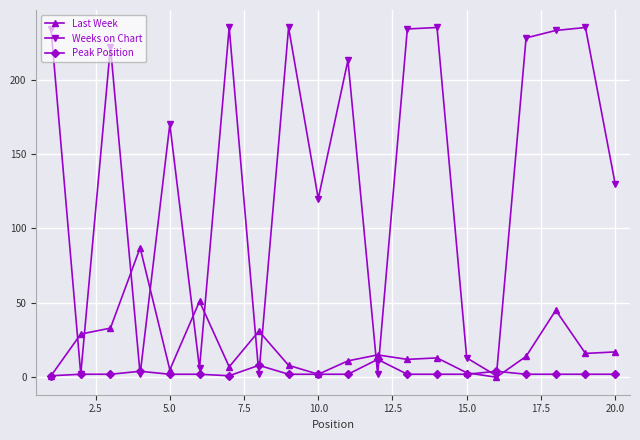

Which series has the largest range (max minus min)?

Weeks on Chart